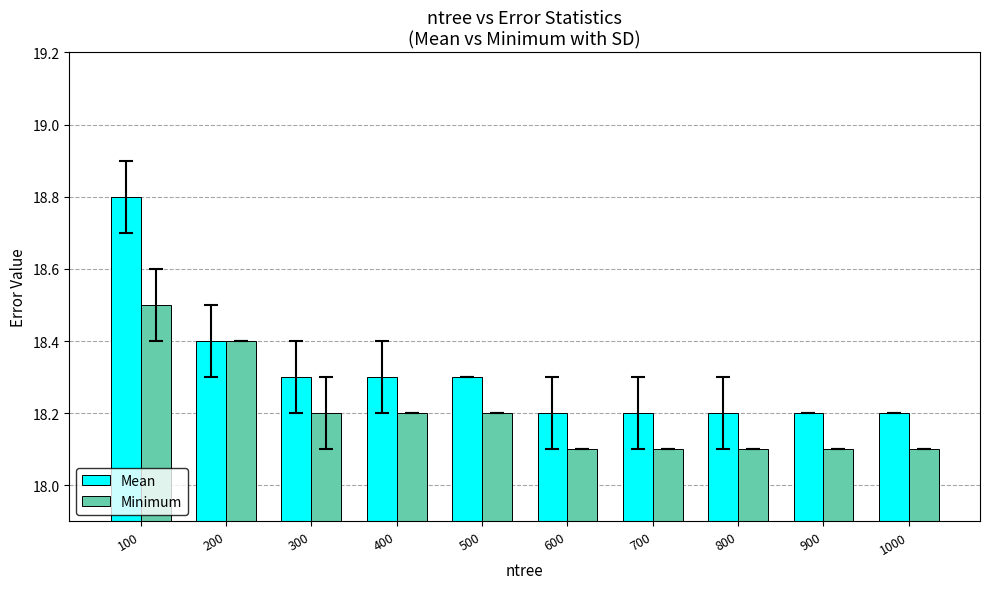

What is the average value of the Mean series?

18.3